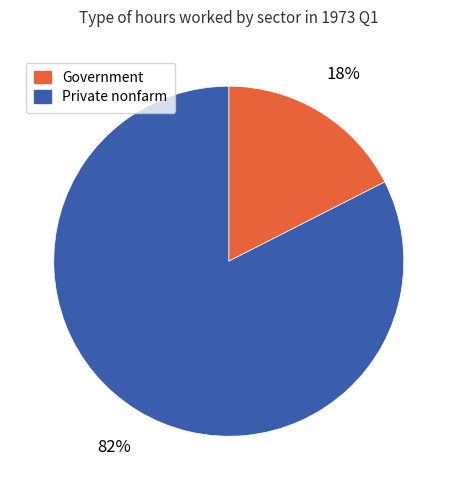

Is the sum of Government and Private nonfarm greater than half?

Yes